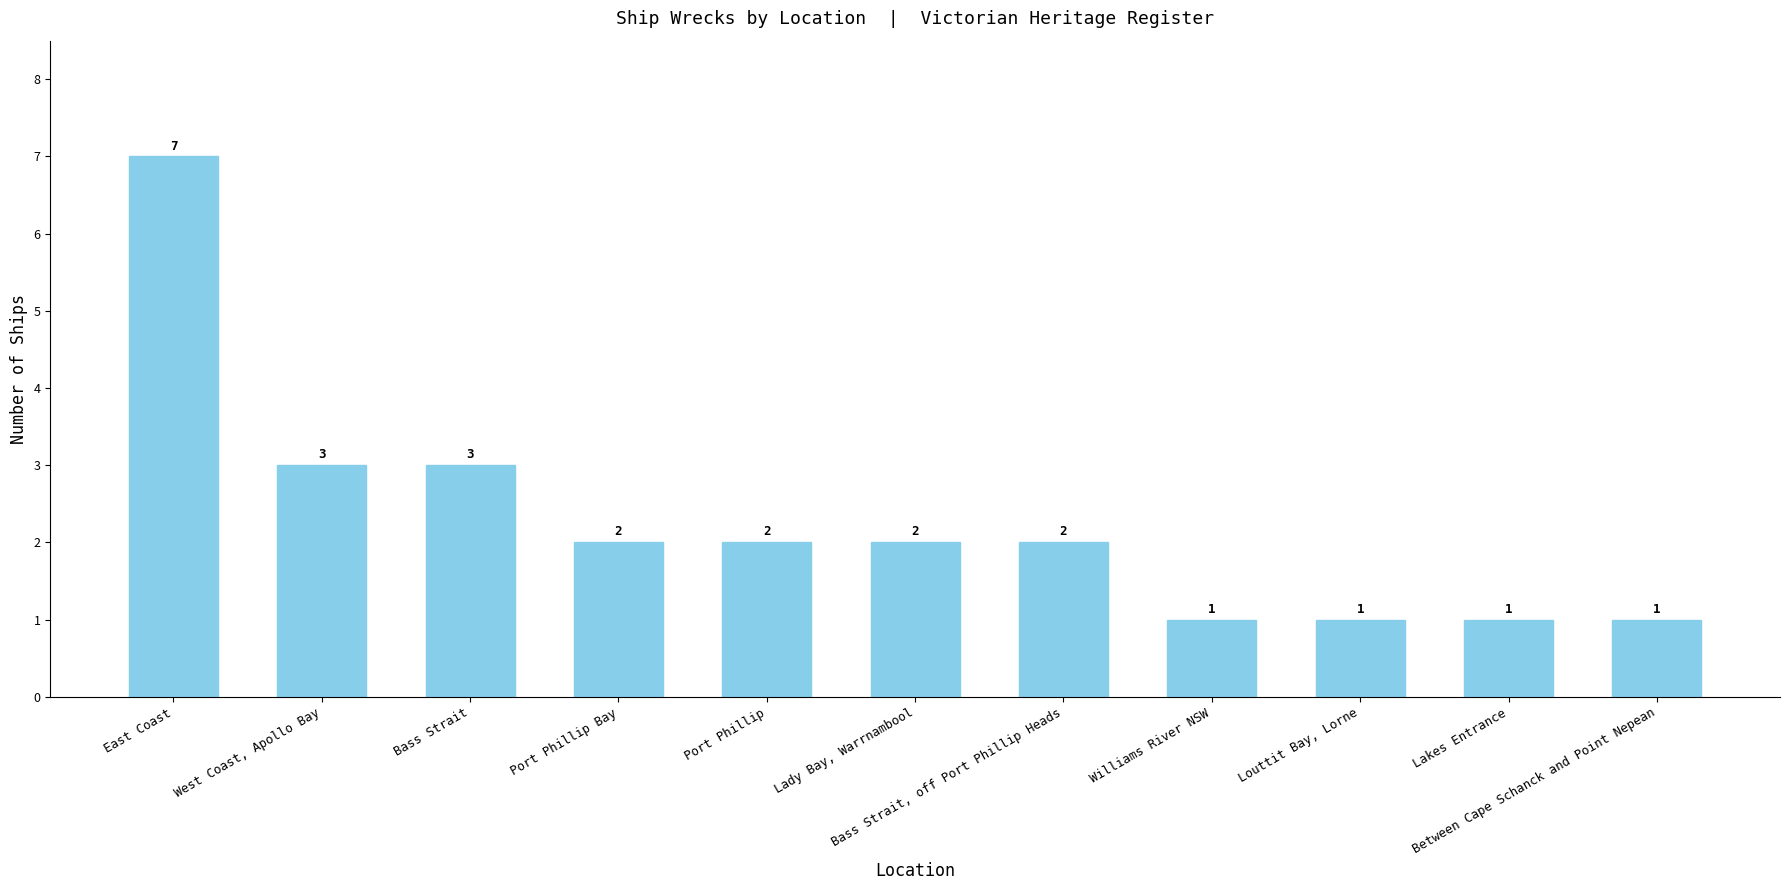

What is the sum of the values at West Coast, Apollo Bay and Bass Strait?

6